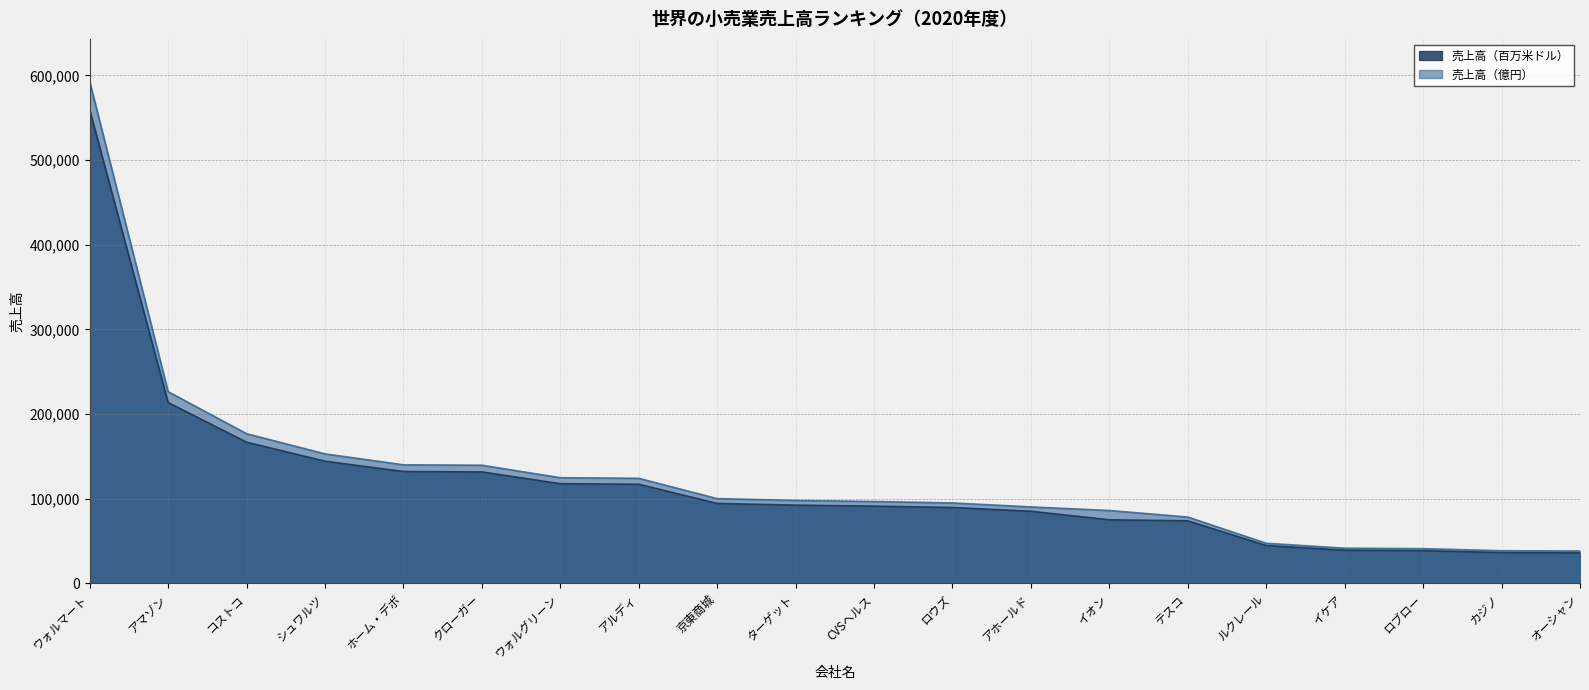

What is the difference between the maximum and second lowest values in the 売上高（百万米ドル） series?

522781